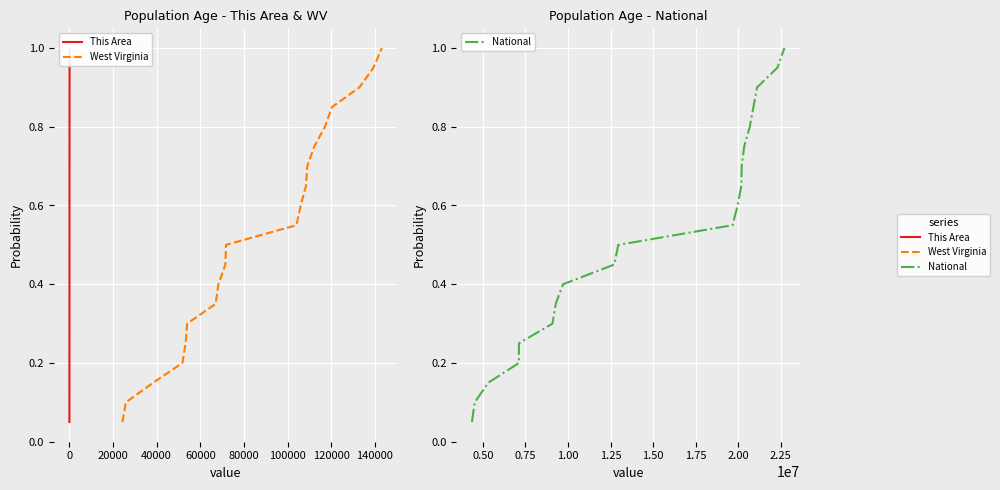

Which series has the widest spread of values?

This Area